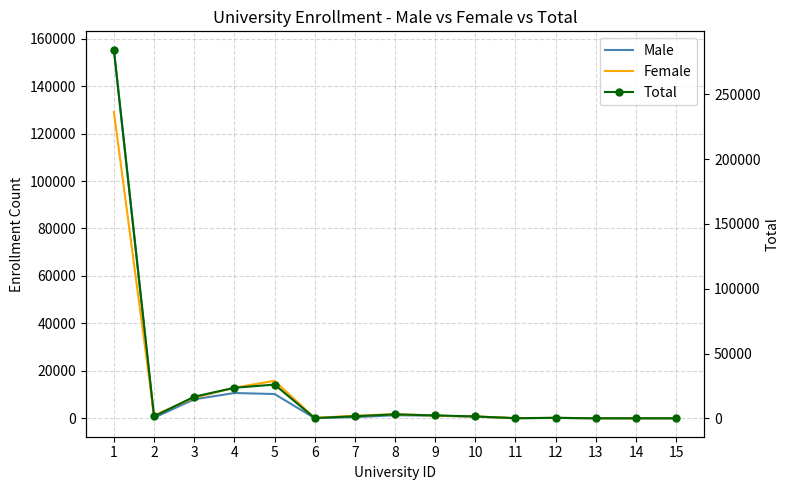

The value of Female at 9 is 1104. True or false?

True